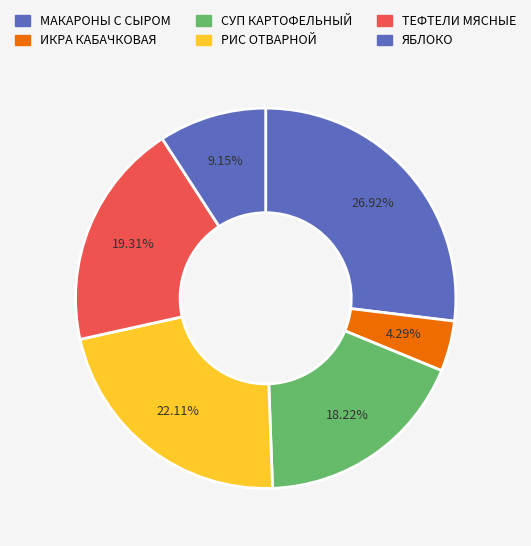

Count the number of slices in the pie.

6